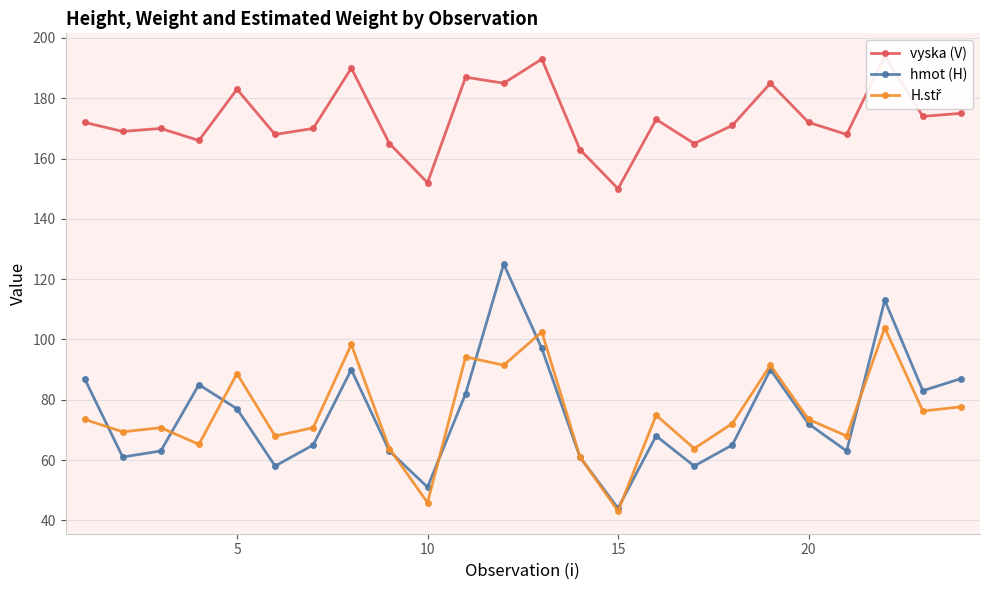

How many data points does each series have?

24